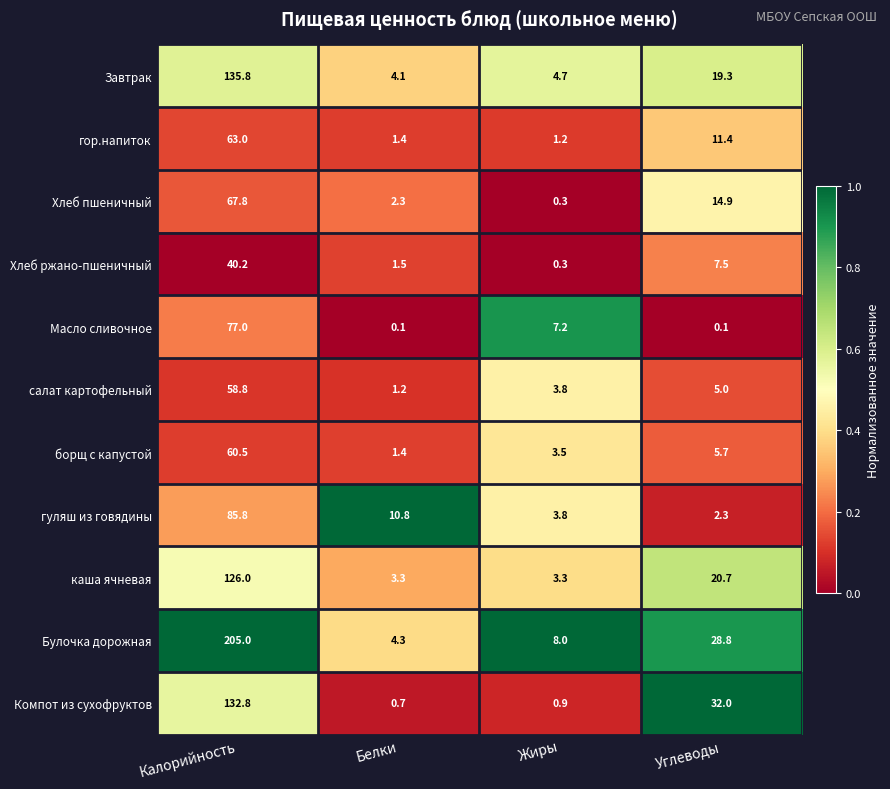

Where does the салат картофельный series first go above 5?

Калорийность